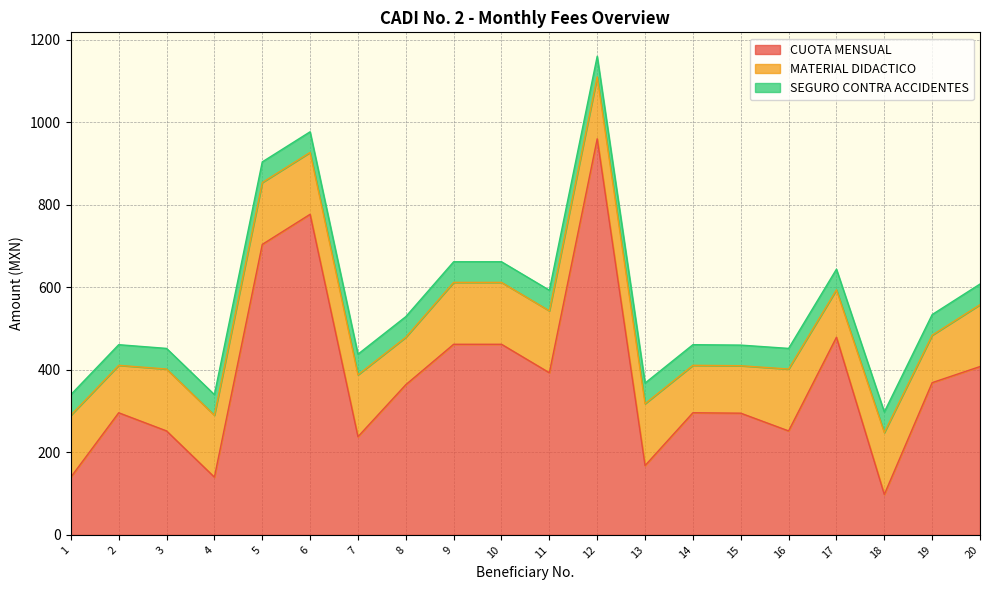

What is the minimum value for CUOTA MENSUAL?

98